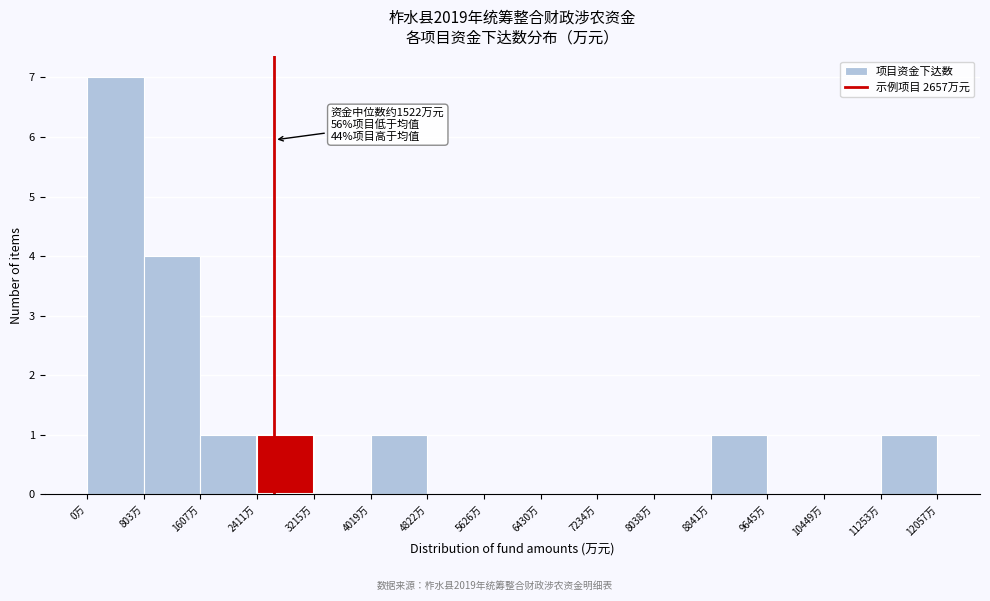

Over which range of the x-axis is the bar tallest?

0 to 800